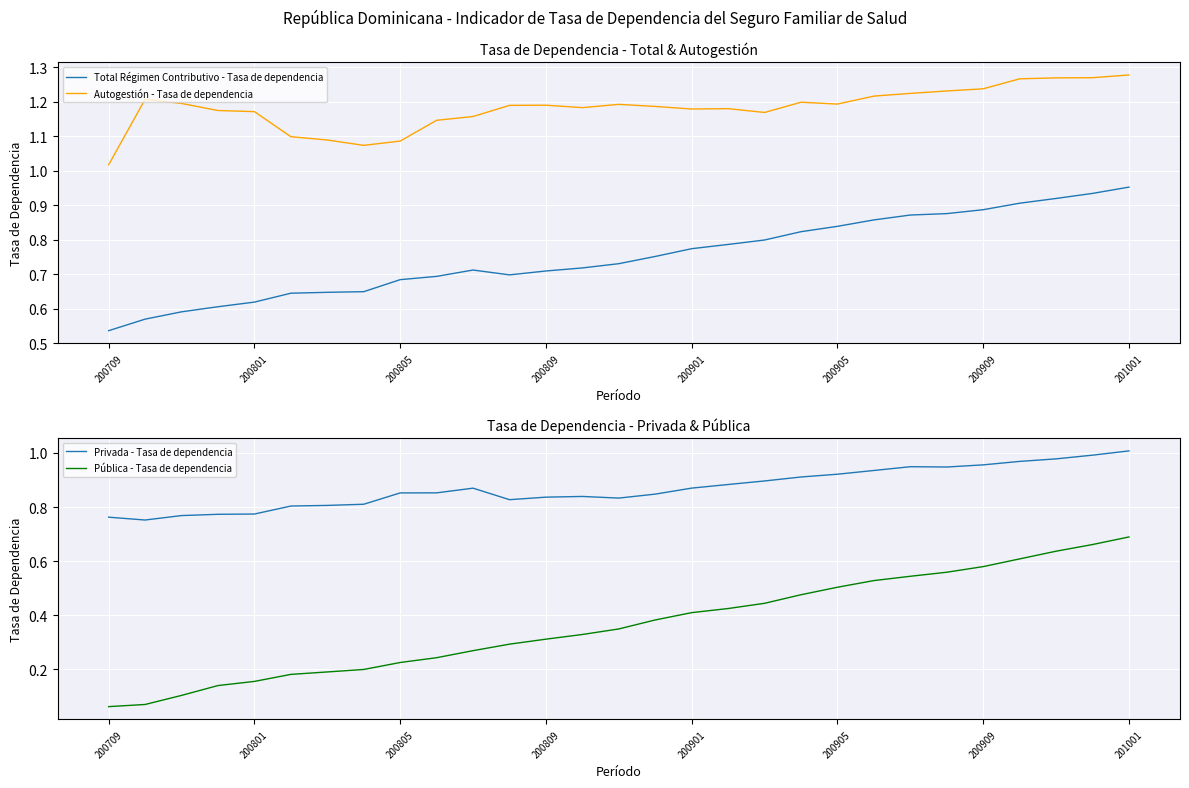

Is this an area chart (filled region under the line)?

No